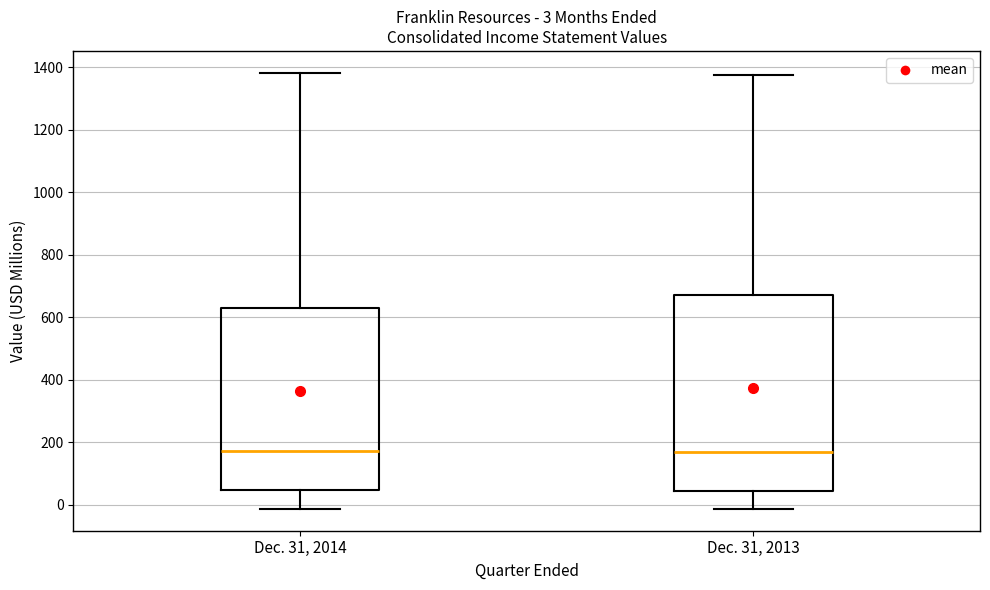

Which box is the tallest, from its lower edge to its upper edge?

Dec. 31, 2013